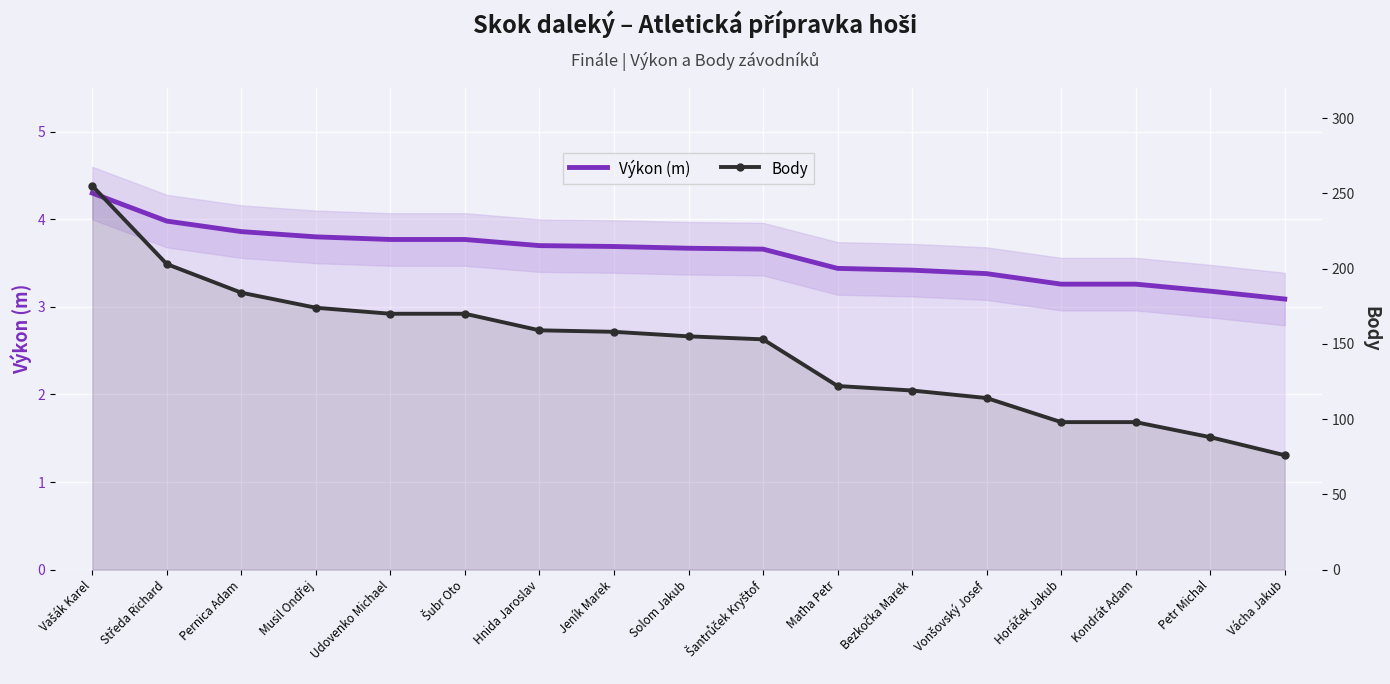

How many categories are shown in the chart?

17